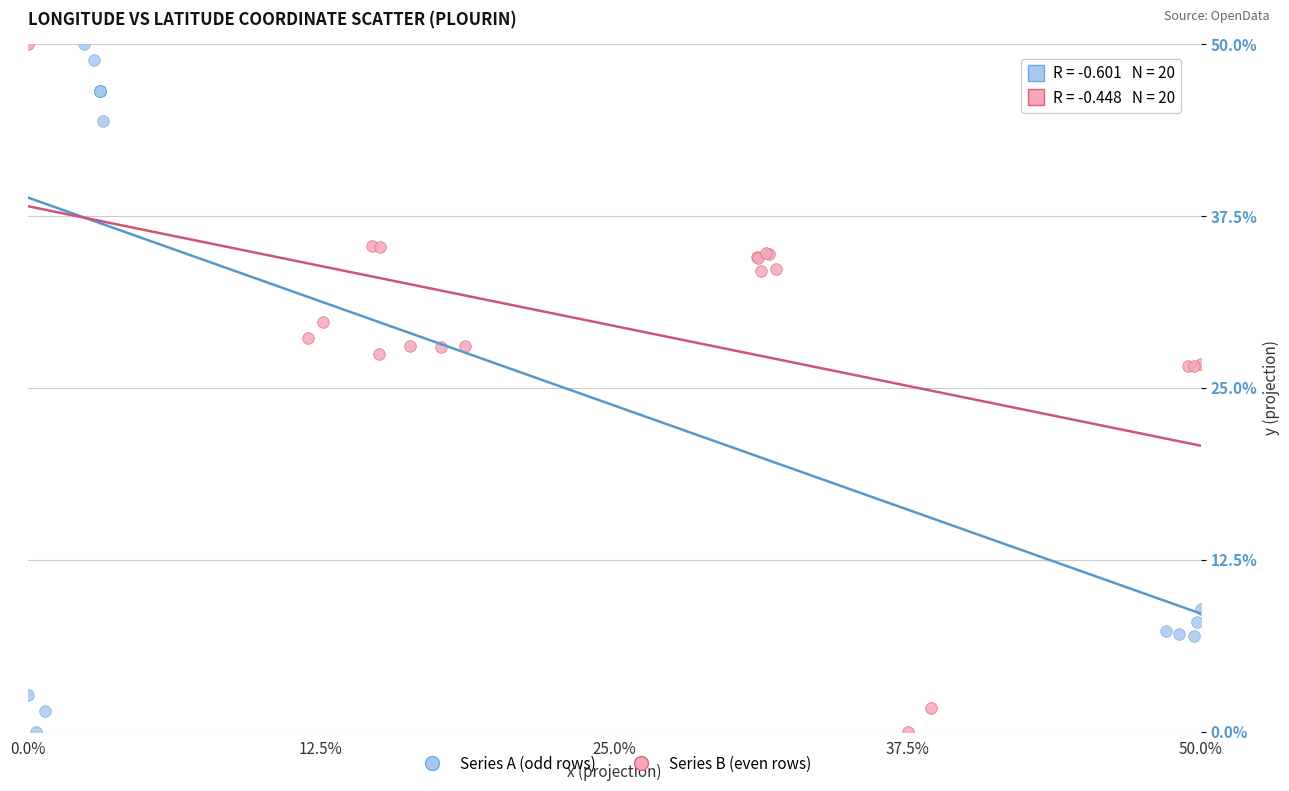

What are all the series names shown in the legend?

Series A (odd rows), Series B (even rows)